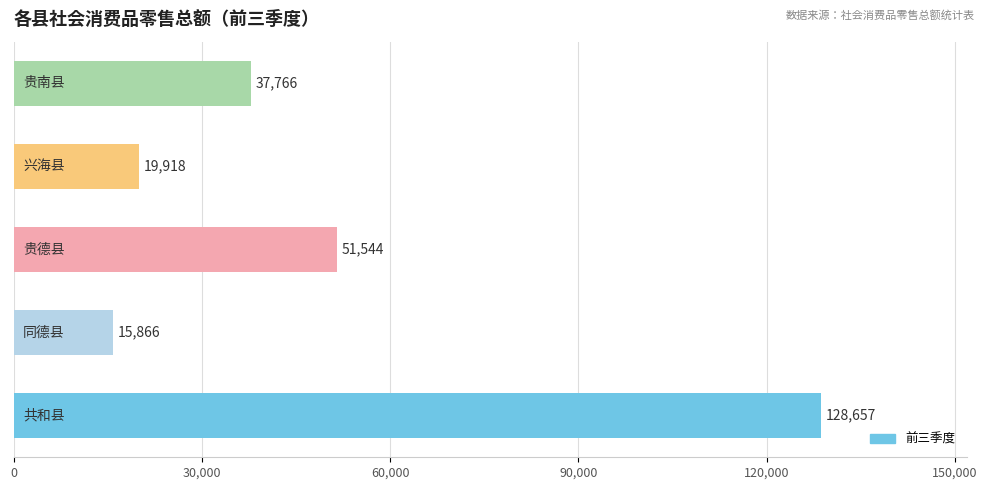

What is the average value?

50750.4